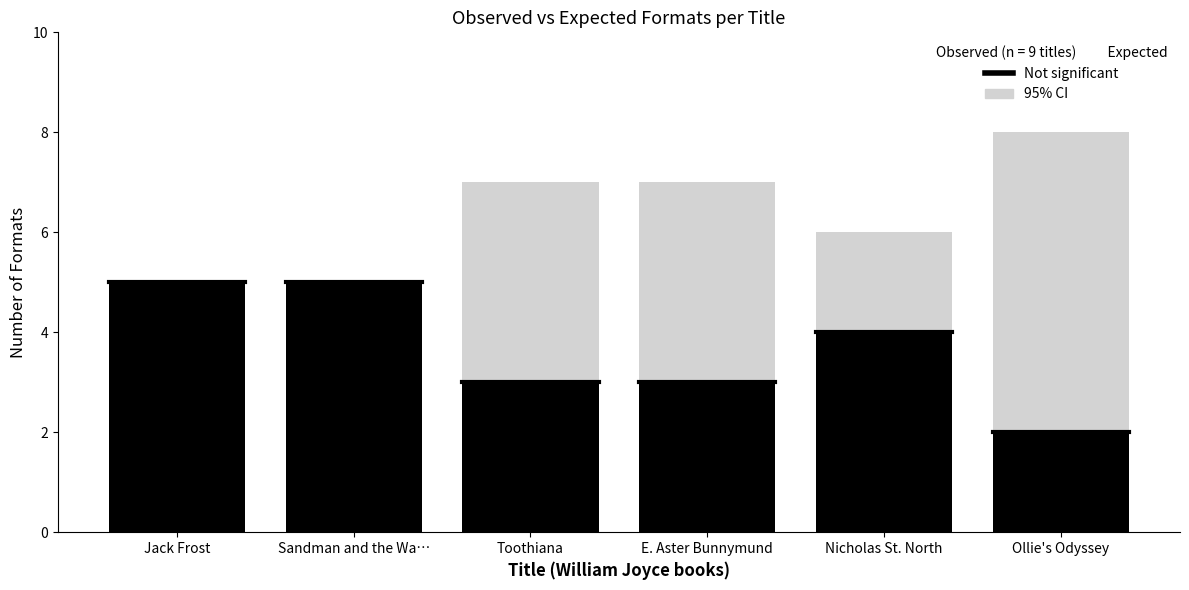

Reading left to right, extract all data points from this chart.

Not significant: 5	5	3	3	4	2
95% CI: 5	5	7	7	6	8